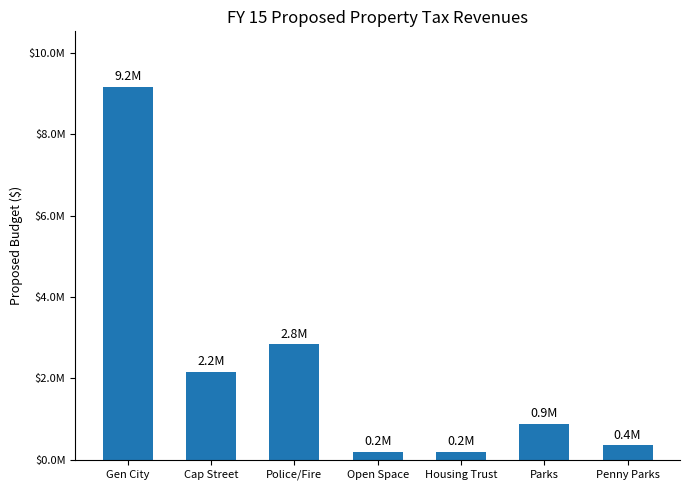

Reading left to right, transcribe all the data shown in this chart.

9161705.3	2170803.4	2839284.2	189989.3	189989.3	879580.0	351832.0